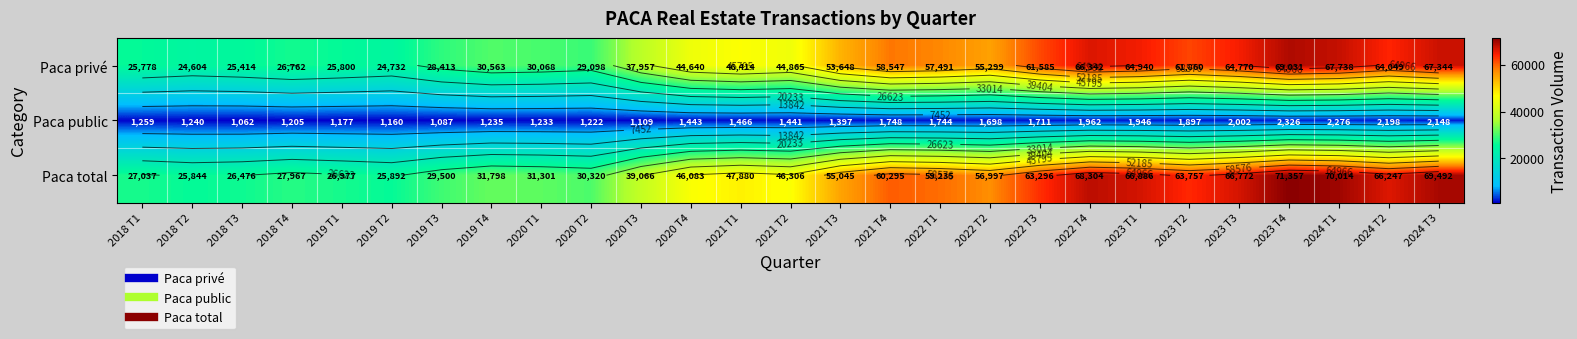

Where does the Paca public series first go above 1443?

2021 T1